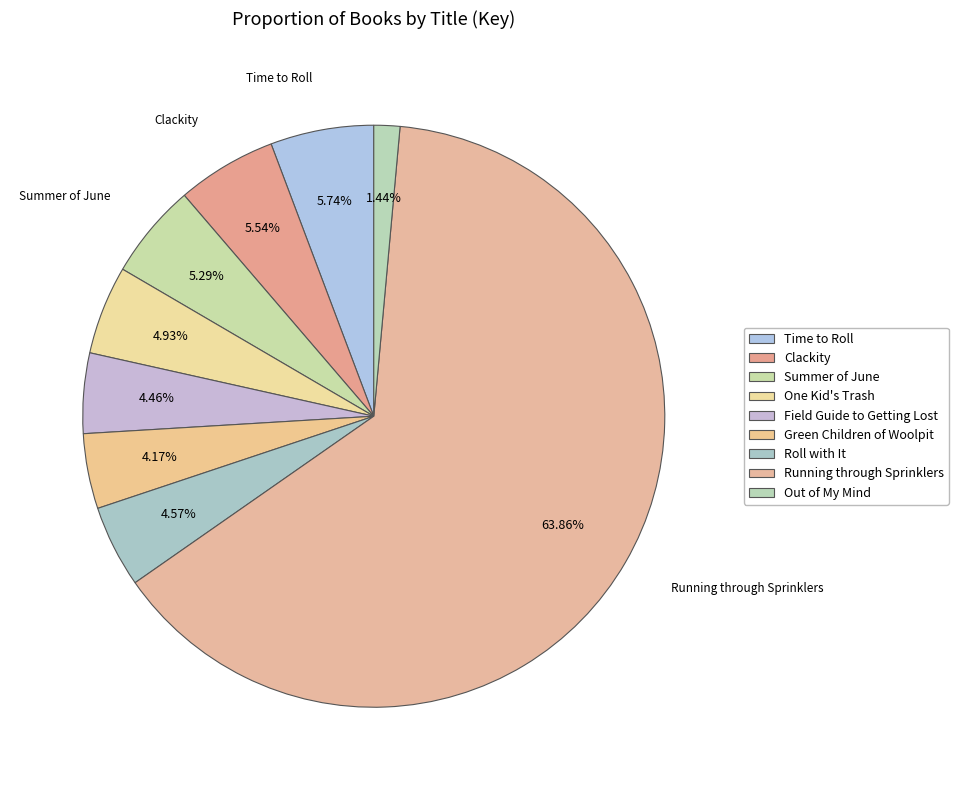

What percentage do Running through Sprinklers and Clackity together represent?

69.4%